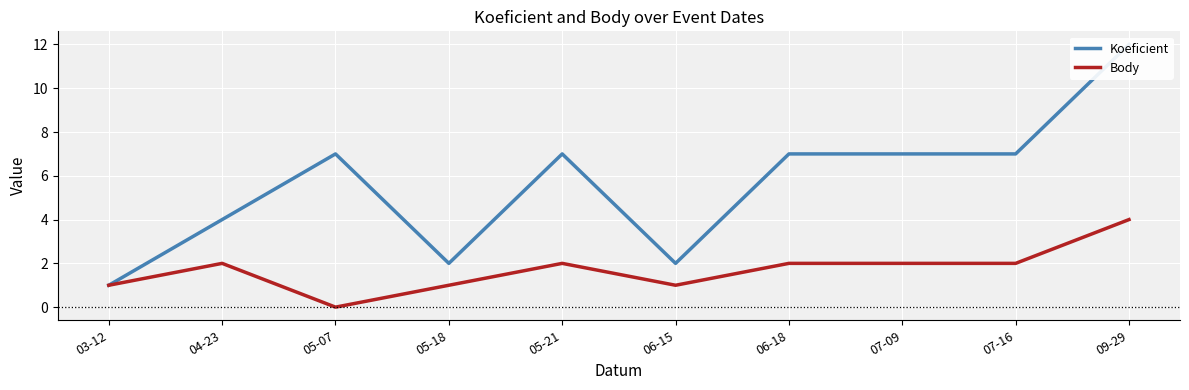

What is the label of the 7th point from the right?

05-18